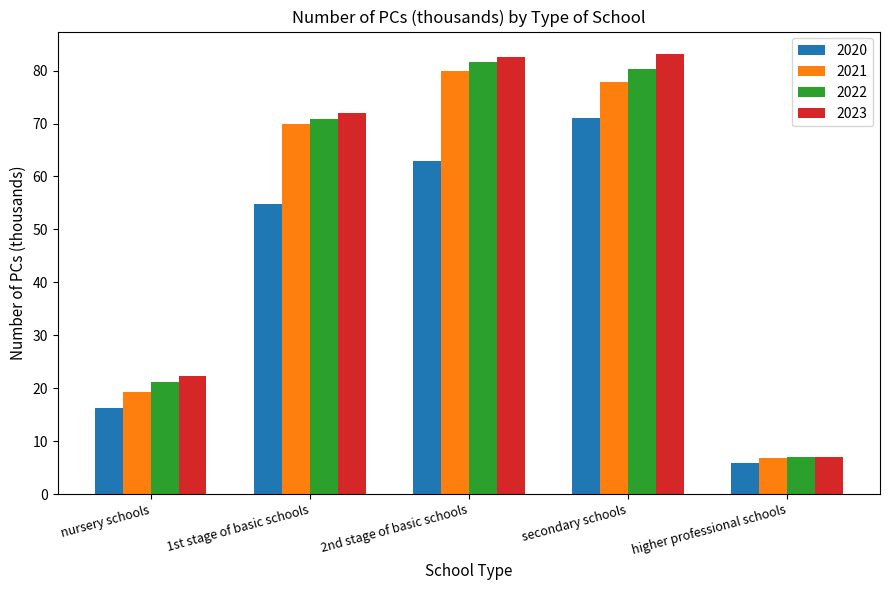

True or false: 2022 has a value of 6.9 at higher professional schools.

True